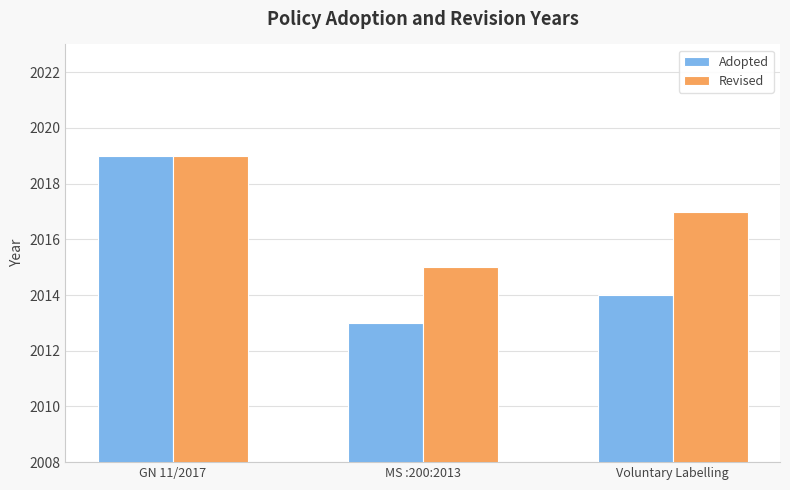

What is the total value across all series at GN 11/2017?

4038